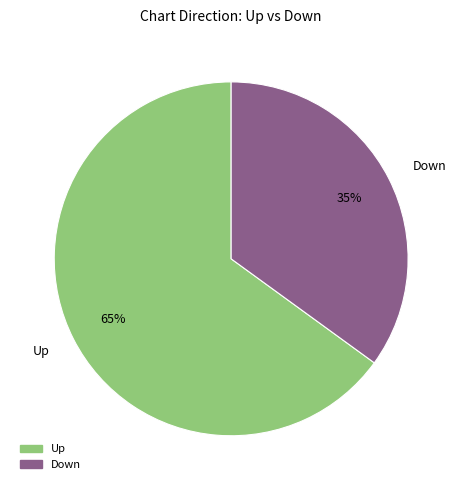

To the nearest percent, what is the difference between the largest and smallest slice percentages?

30%